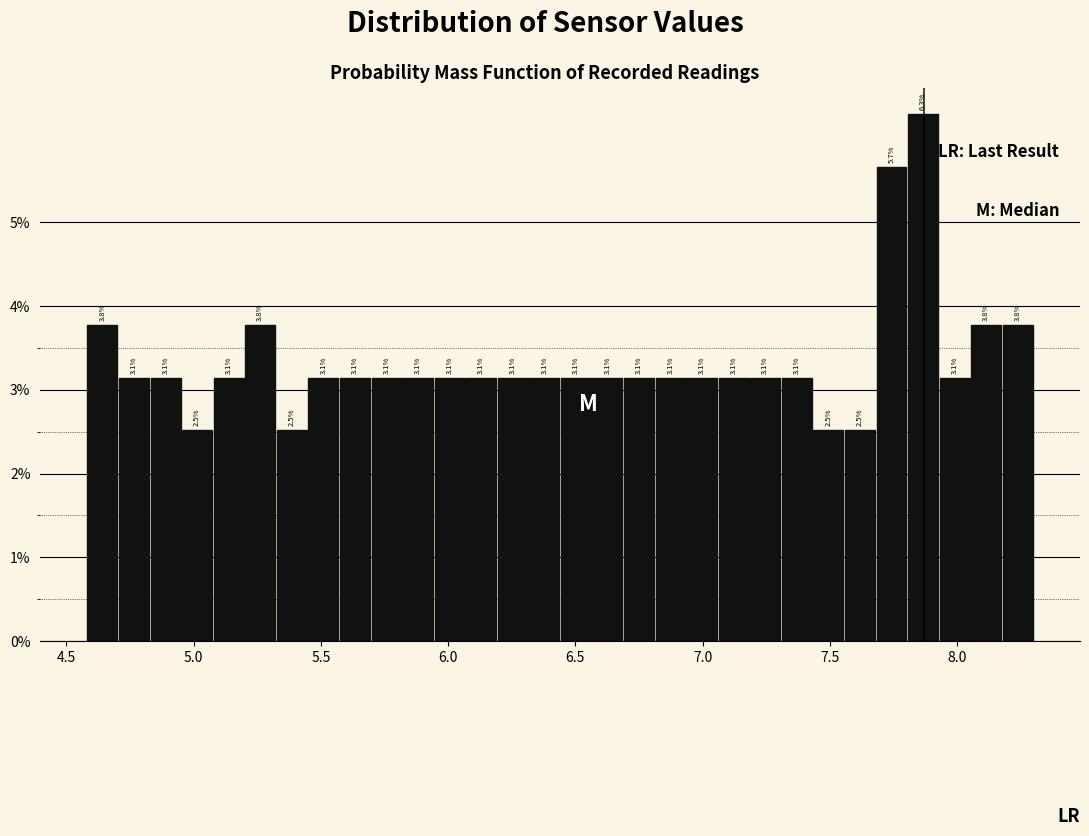

Read against the x-axis, roughly where is the centre of the tallest bar?

7.85